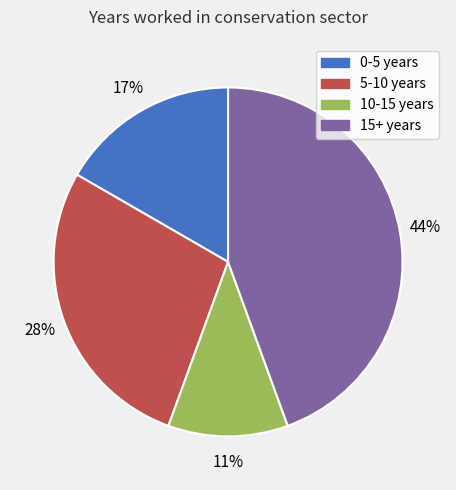

Rank the categories by value from highest to lowest.

15+ years, 5-10 years, 0-5 years, 10-15 years